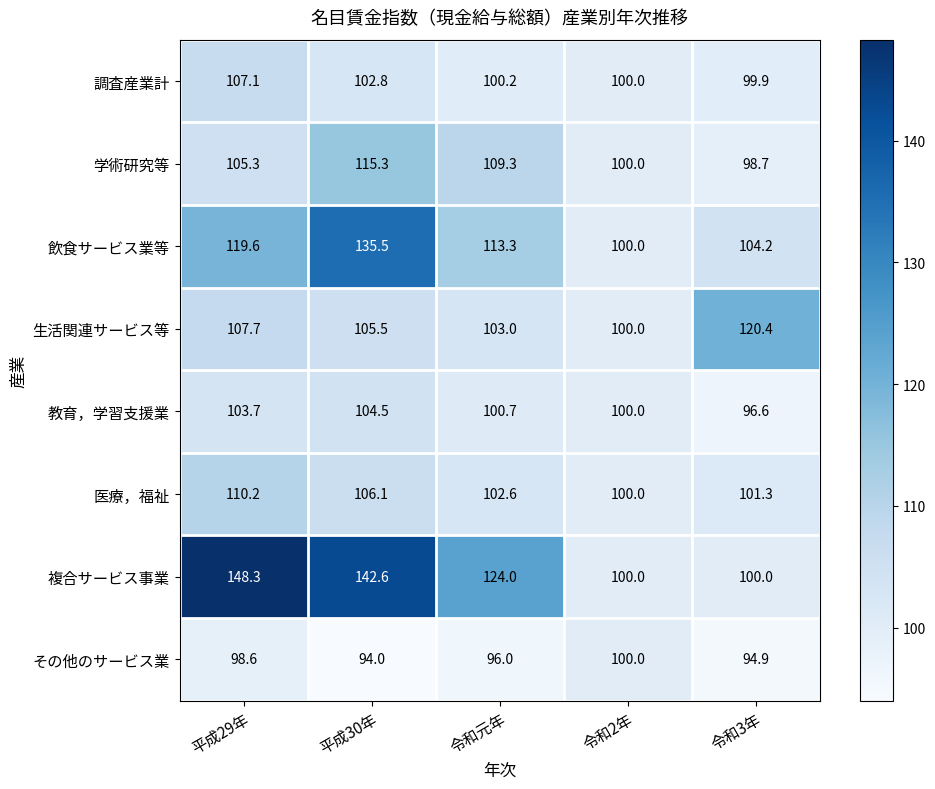

How many values in the 学術研究等 series exceed 105?

3